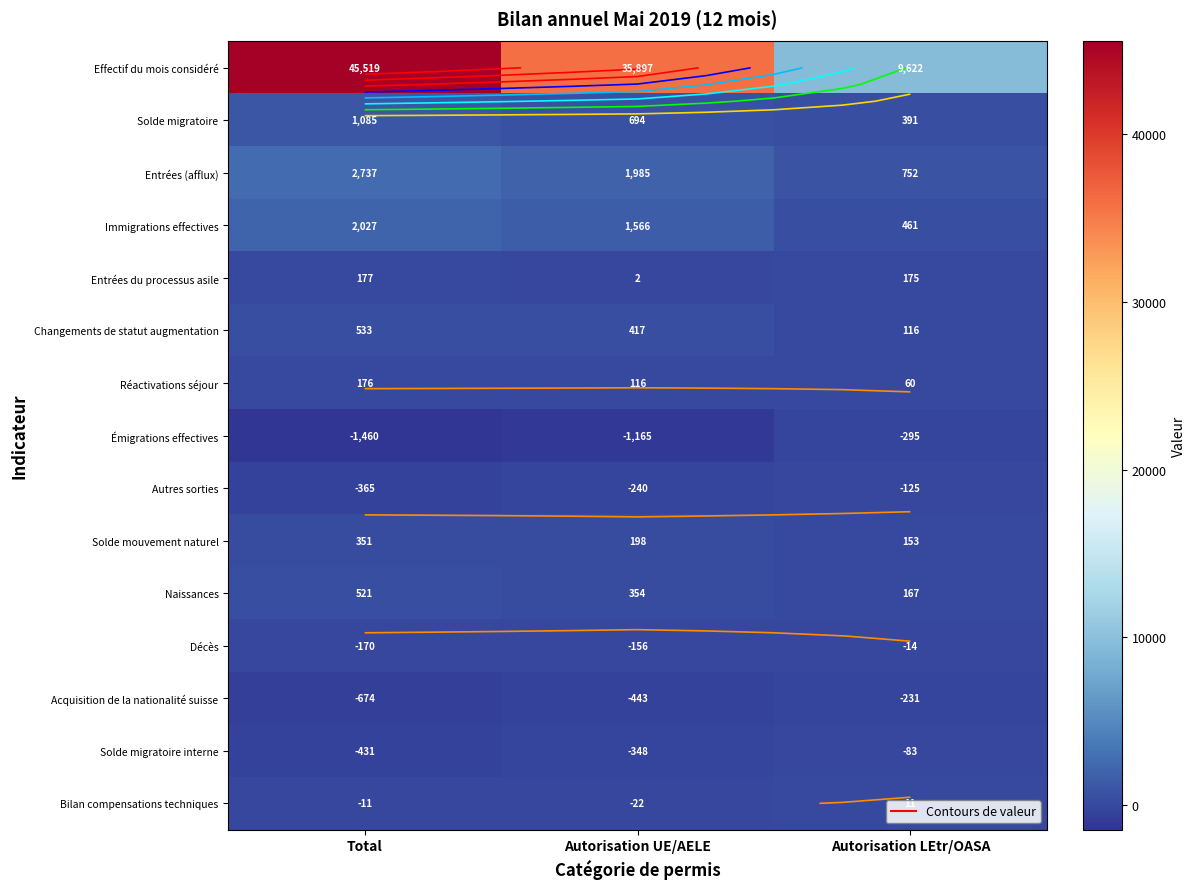

At which label does Solde mouvement naturel reach its minimum?

Autorisation LEtr/OASA